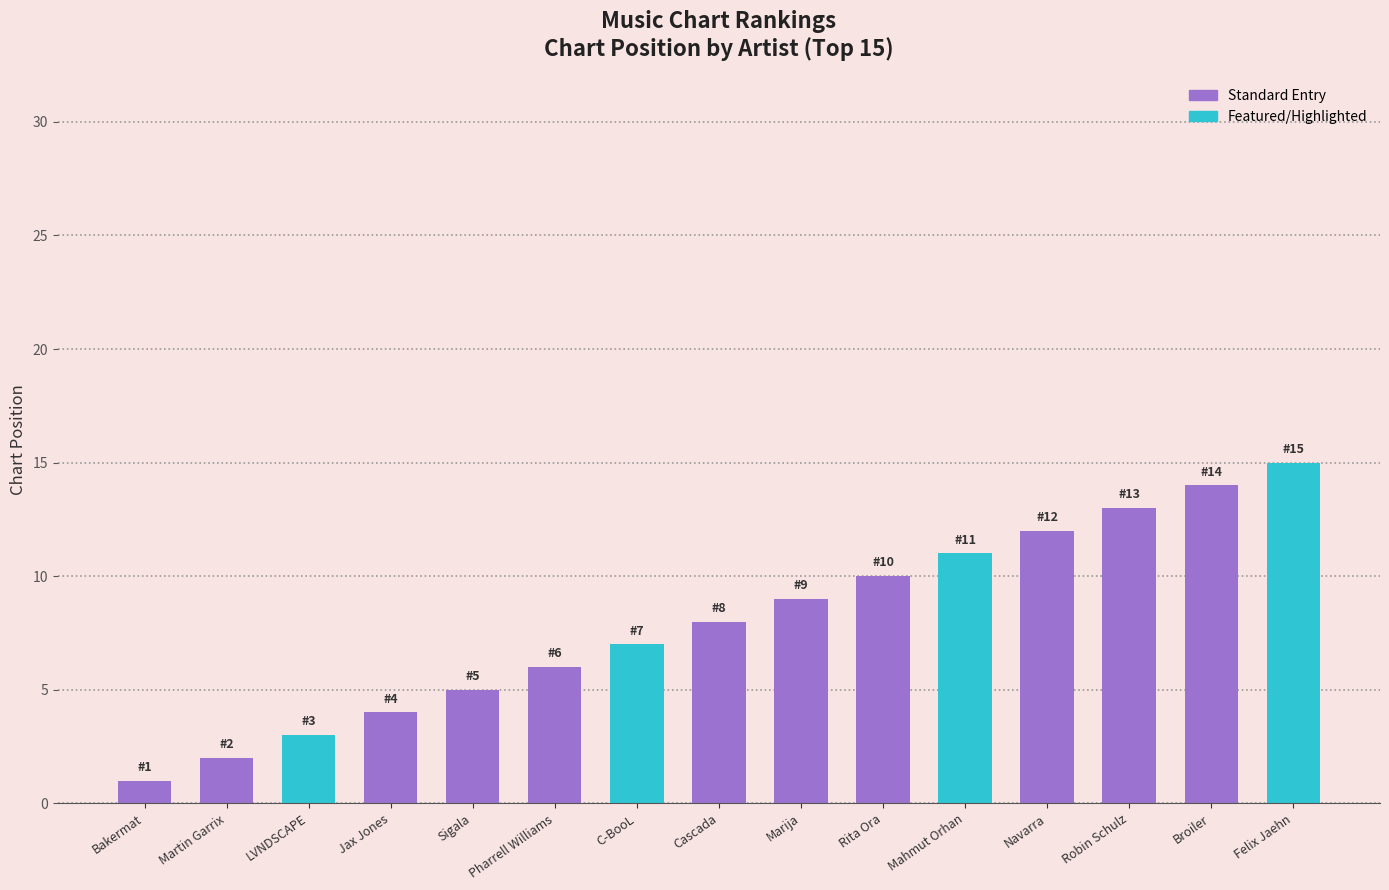

What position from the left is Robin Schulz?

13